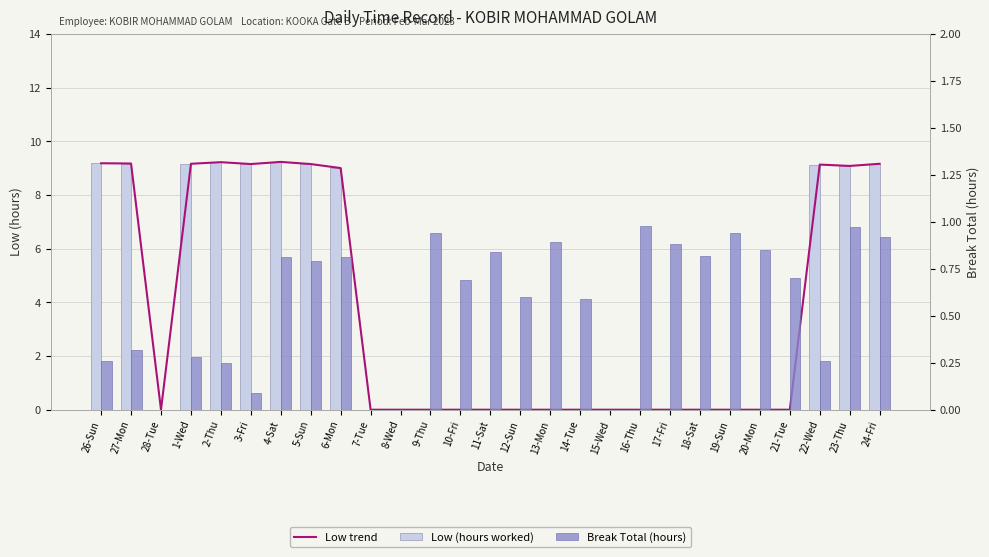

True or false: Low trend has a value of 9.1 at 22-Wed.

True